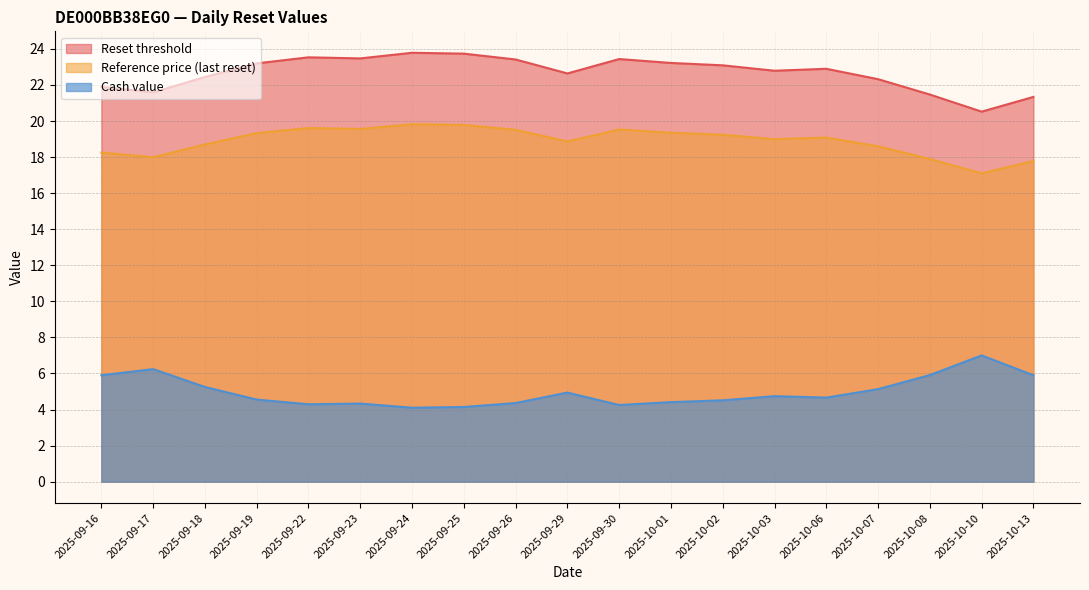

Reading right to left, transcribe all the data shown in this chart.

Reset threshold: 2025-10-13=21.3	2025-10-10=20.5	2025-10-08=21.5	2025-10-07=22.3	2025-10-06=22.9	2025-10-03=22.8	2025-10-02=23.1	2025-10-01=23.2	2025-09-30=23.4	2025-09-29=22.6	2025-09-26=23.4	2025-09-25=23.7	2025-09-24=23.8	2025-09-23=23.5	2025-09-22=23.5	2025-09-19=23.2	2025-09-18=22.4	2025-09-17=21.6	2025-09-16=21.9
Reference price (last reset): 2025-10-13=17.8	2025-10-10=17.1	2025-10-08=17.9	2025-10-07=18.6	2025-10-06=19.1	2025-10-03=19.0	2025-10-02=19.2	2025-10-01=19.4	2025-09-30=19.5	2025-09-29=18.9	2025-09-26=19.5	2025-09-25=19.8	2025-09-24=19.8	2025-09-23=19.6	2025-09-22=19.6	2025-09-19=19.3	2025-09-18=18.7	2025-09-17=18.0	2025-09-16=18.2
Cash value: 2025-10-13=5.9	2025-10-10=7.0	2025-10-08=5.9	2025-10-07=5.1	2025-10-06=4.7	2025-10-03=4.7	2025-10-02=4.5	2025-10-01=4.4	2025-09-30=4.2	2025-09-29=4.9	2025-09-26=4.4	2025-09-25=4.1	2025-09-24=4.1	2025-09-23=4.3	2025-09-22=4.3	2025-09-19=4.5	2025-09-18=5.2	2025-09-17=6.2	2025-09-16=5.9